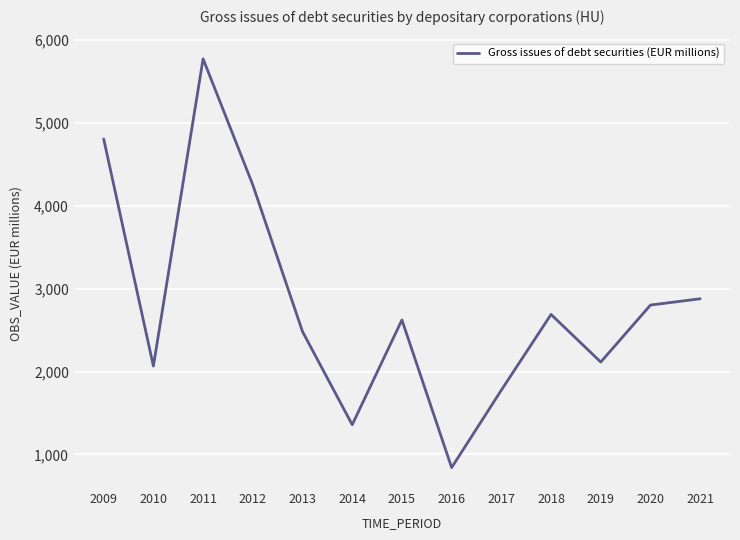

How many lines are shown in the chart?

1